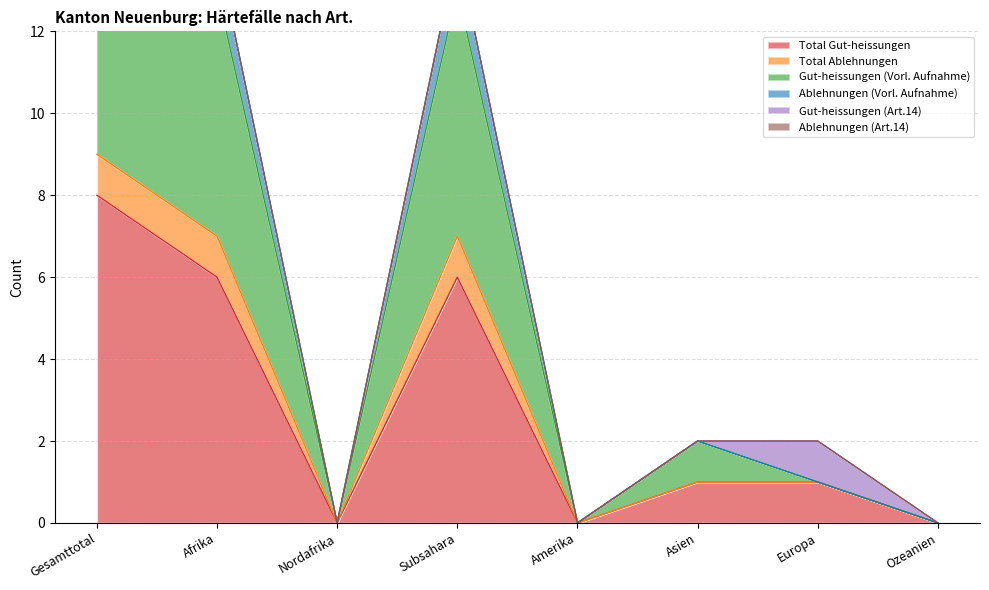

True or false: Total Gut-heissungen has a value of 0 at Ozeanien.

True